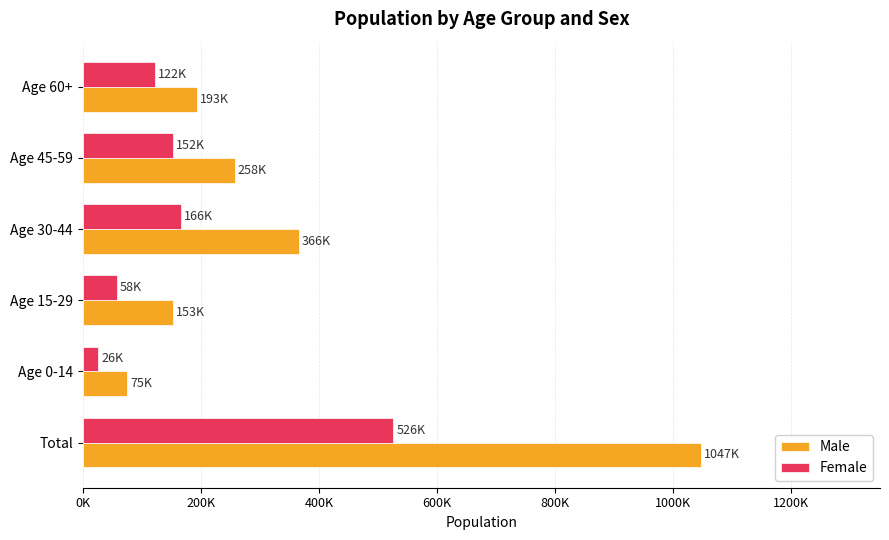

What are all the series names shown in the legend?

Male, Female